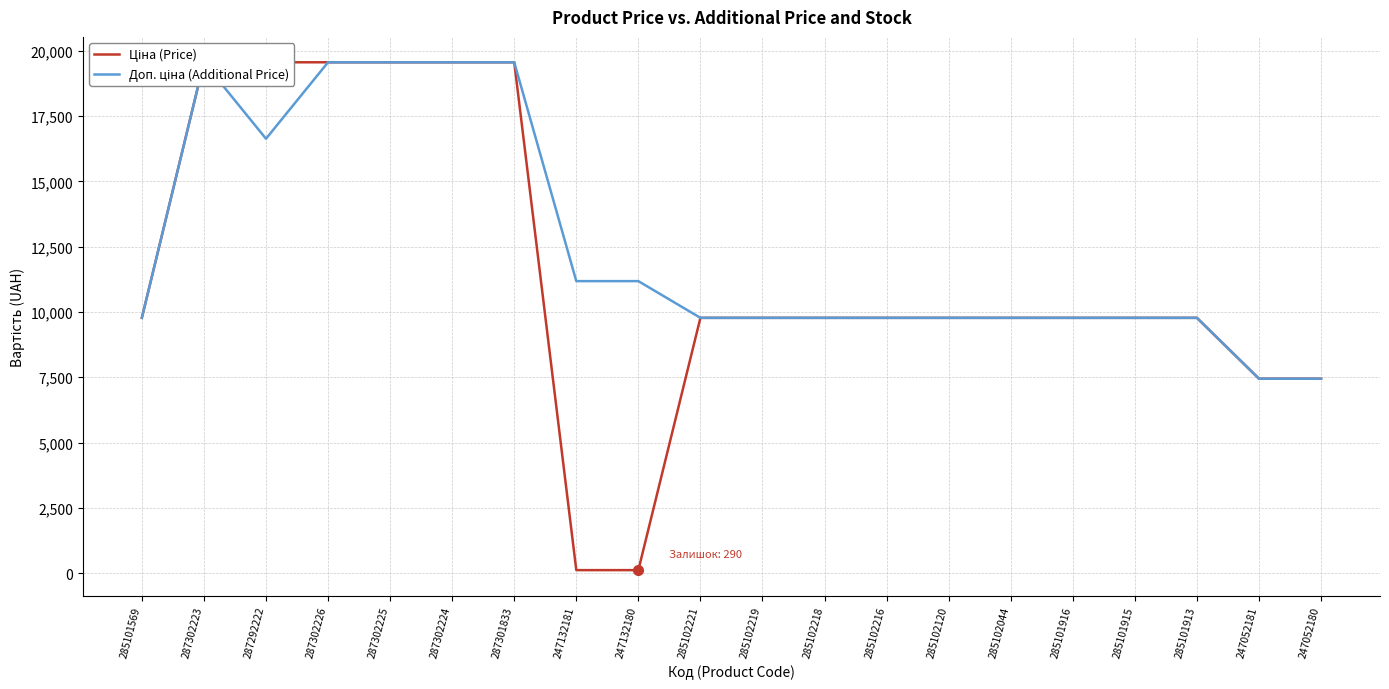

True or false: Доп. ціна (Additional Price) and Ціна (Price) intersect in this chart.

False